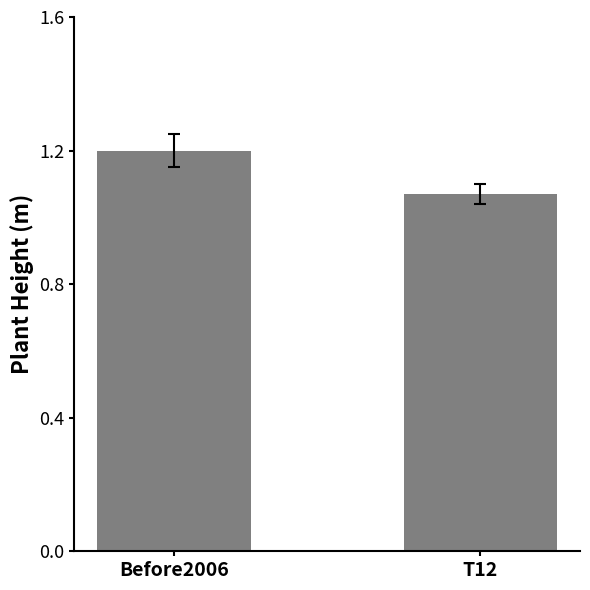

Approximately how many times larger is the value at T12 compared to Before2006?

0.9